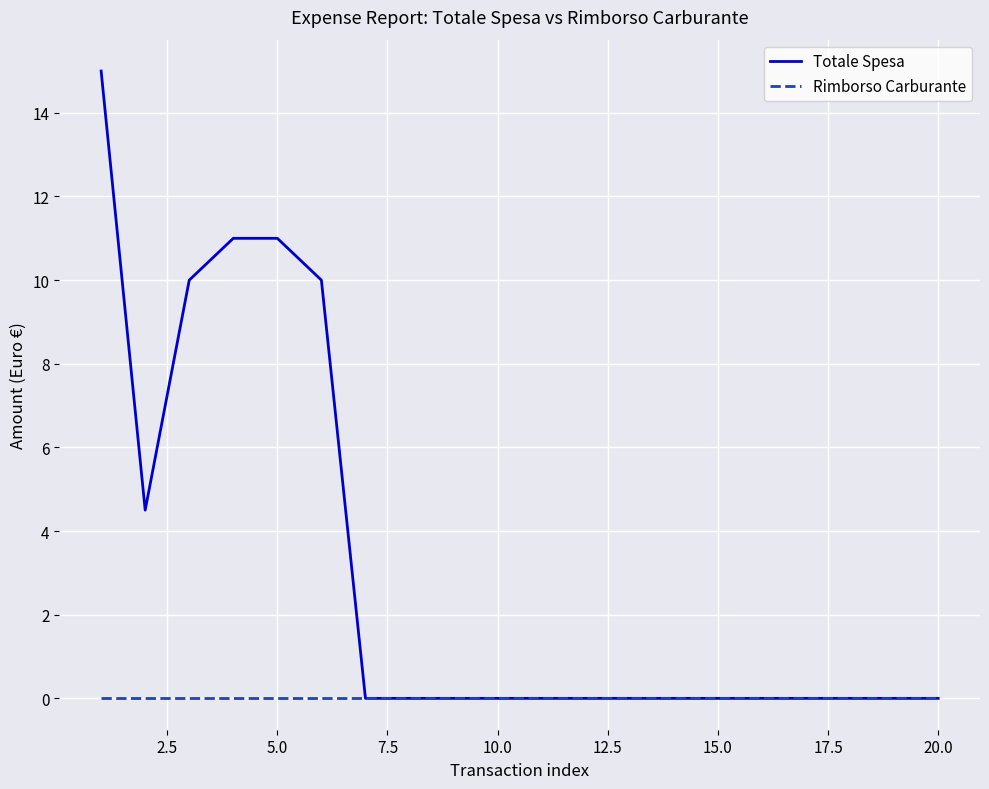

Which series has the largest total across all categories?

Totale Spesa